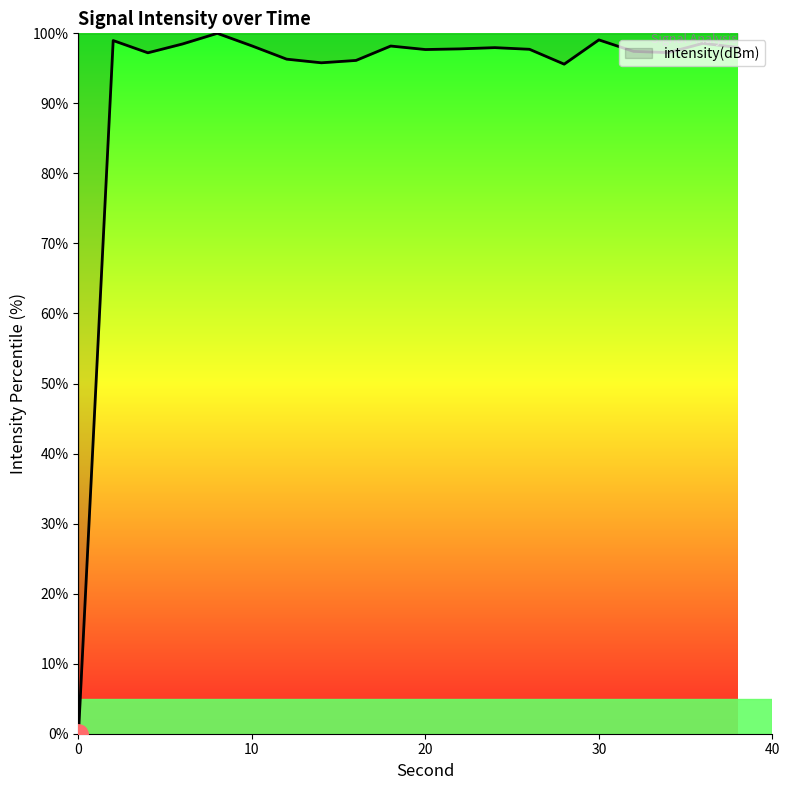

What is the maximum value shown in the chart?

100.0